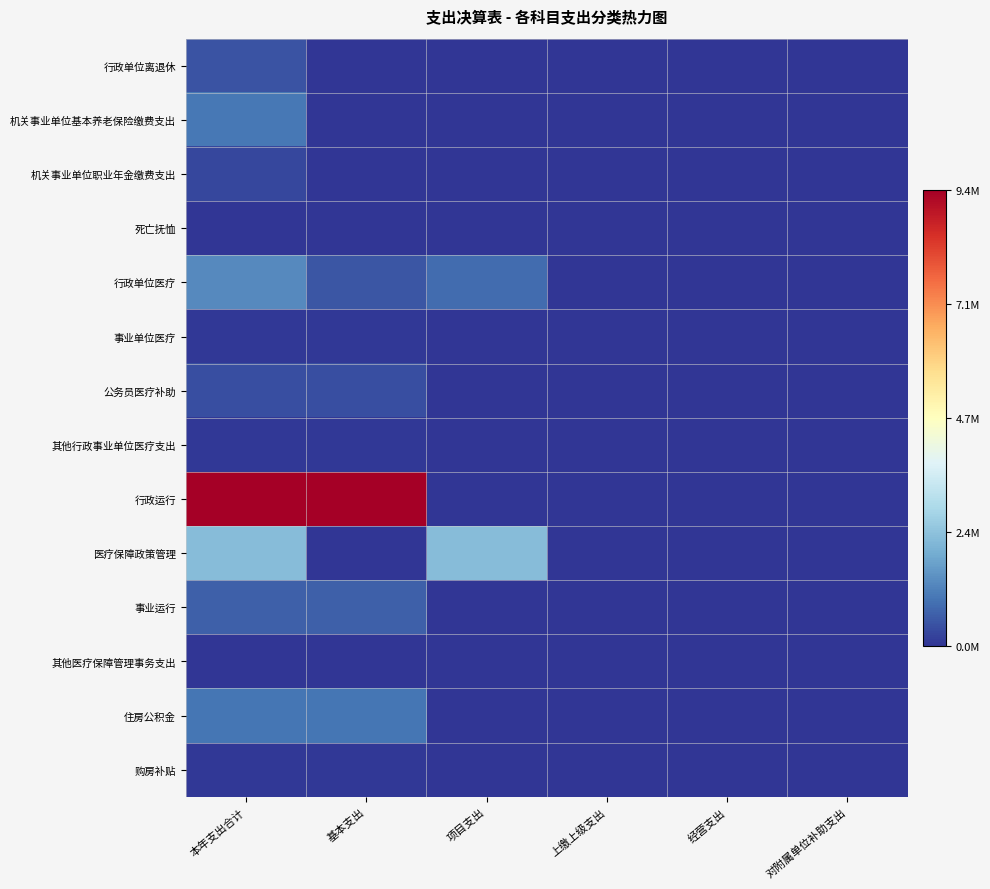

Which series has the largest range (max minus min)?

行政运行